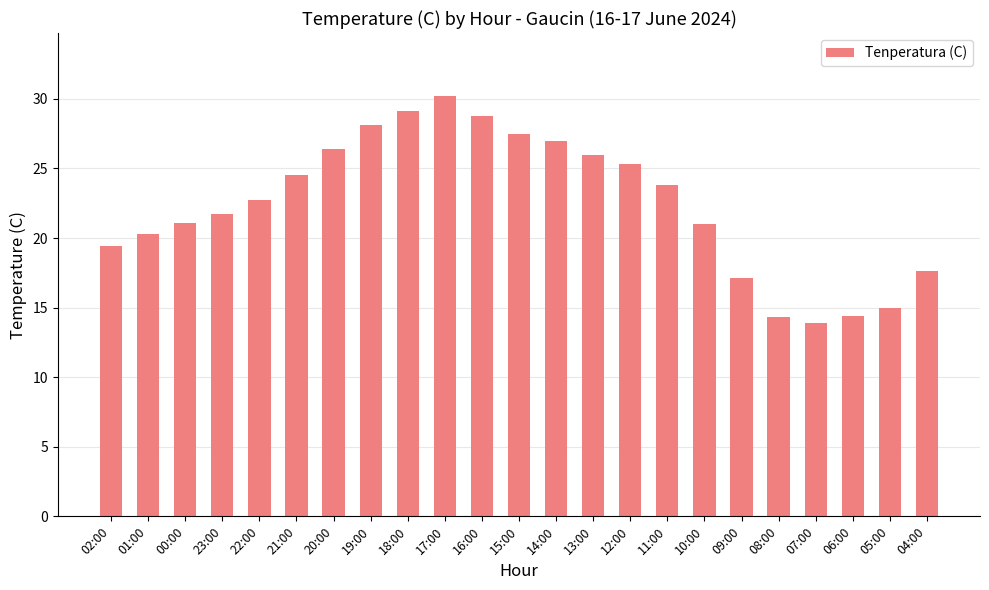

At which label is the value closest to 22?

23:00